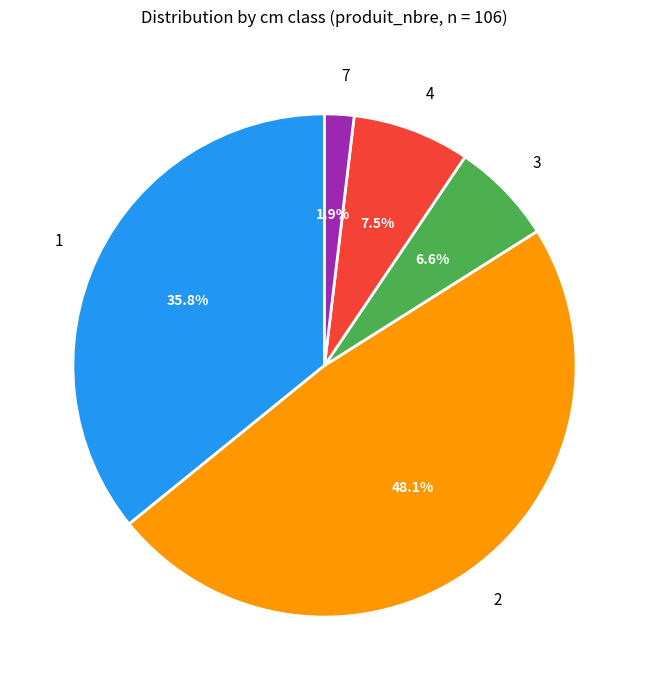

To the nearest percent, what portion does 3 represent?

7%